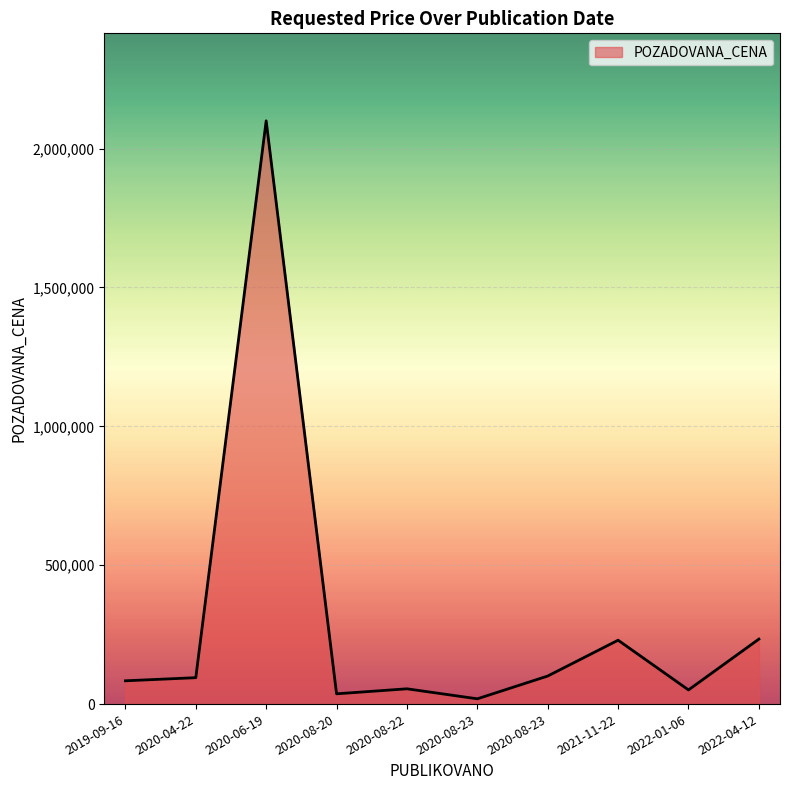

Does the chart have visible grid lines?

Yes